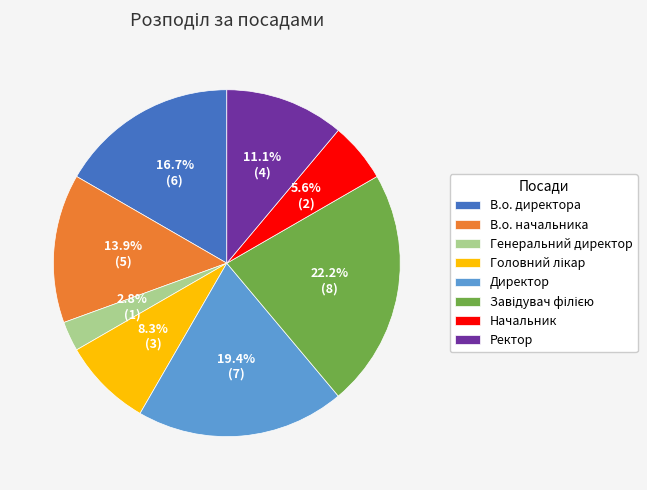

To the nearest percent, what is the difference between the Генеральний директор and Начальник slice percentages?

3%